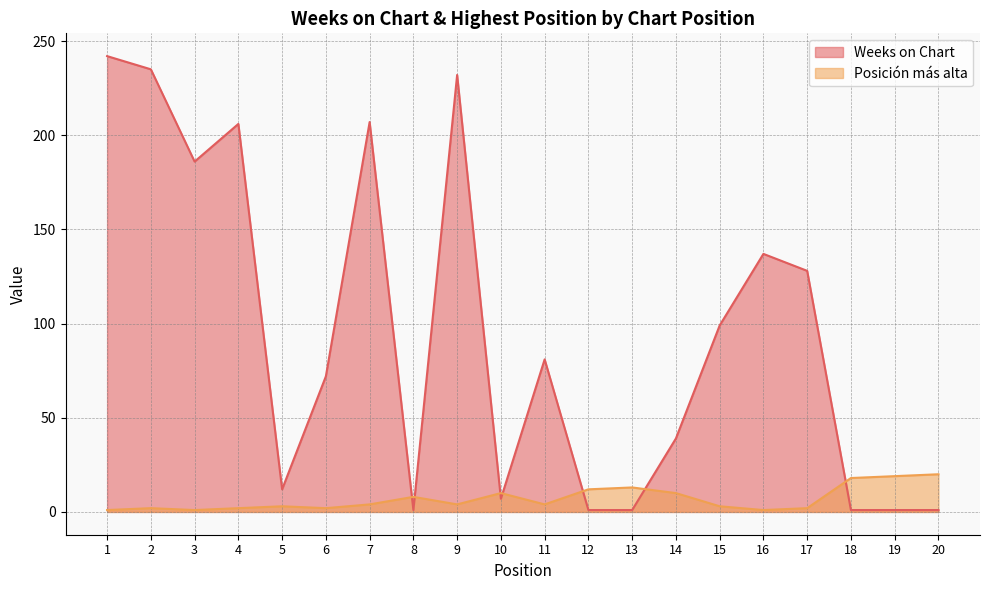

What is the highest value of the Weeks on Chart series?

242